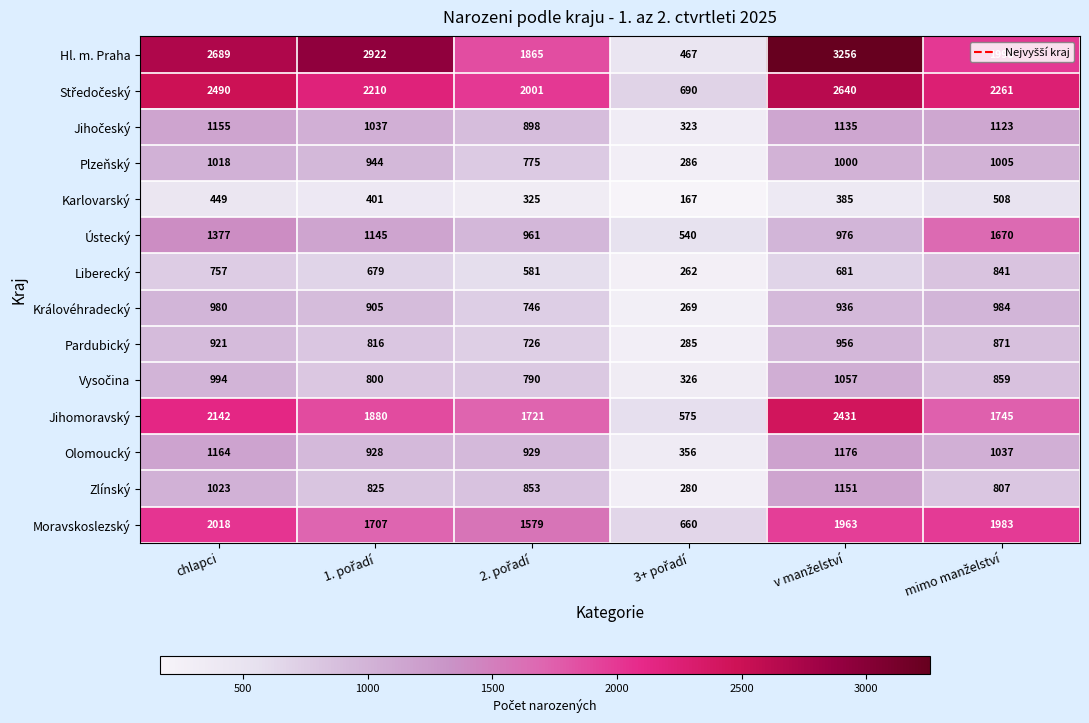

What is the difference between the second highest and second lowest values in the Karlovarský series?

124